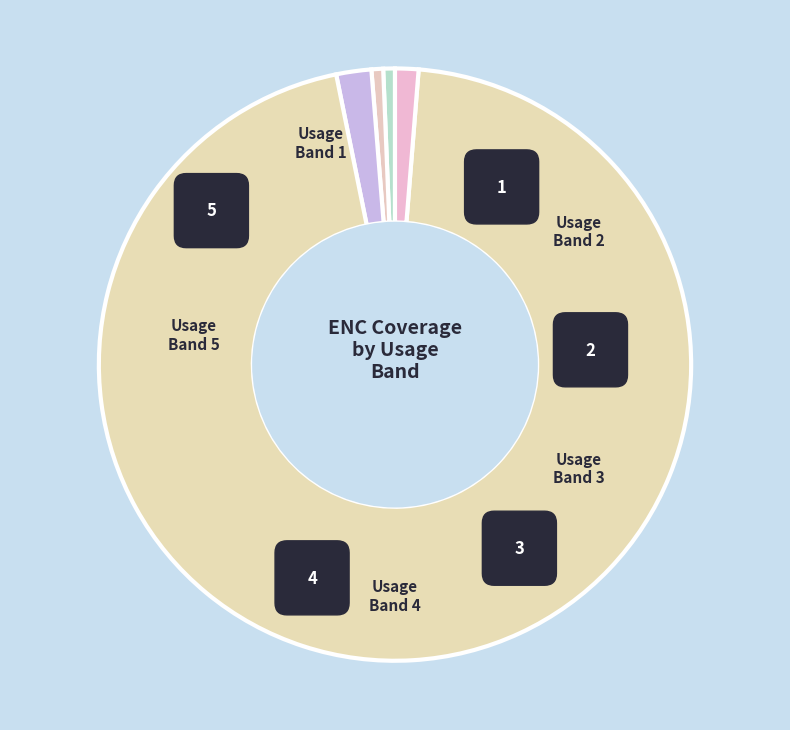

The Usage Band 4 slice represents 99% of the pie. True or false?

False